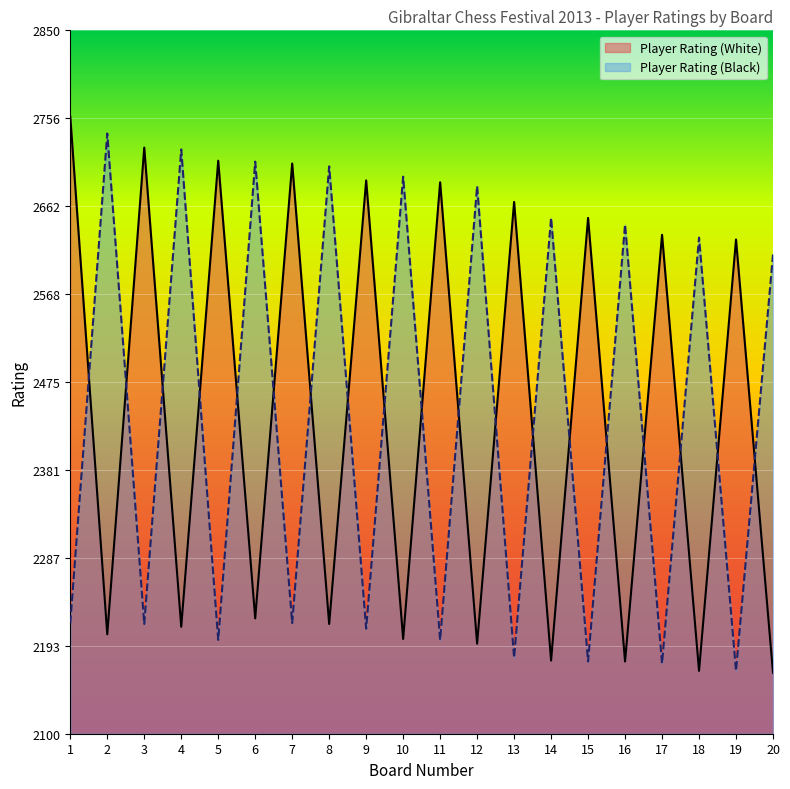

List the labels in order of Player Rating (Black) value, largest first.

2, 4, 6, 8, 10, 12, 14, 16, 18, 20, 1, 7, 3, 9, 5, 11, 13, 15, 17, 19